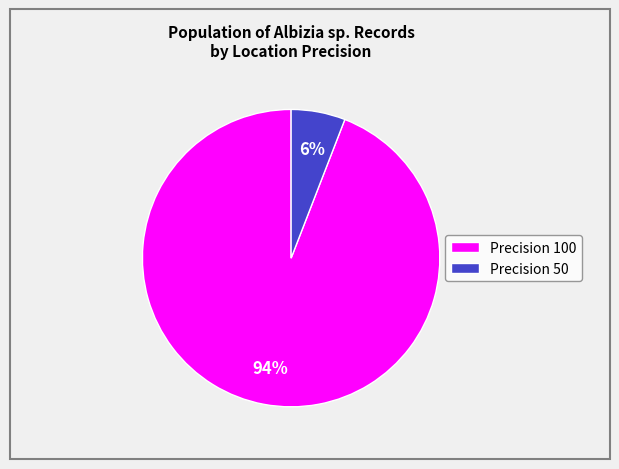

Between Precision 50 and Precision 100, which is larger?

Precision 100